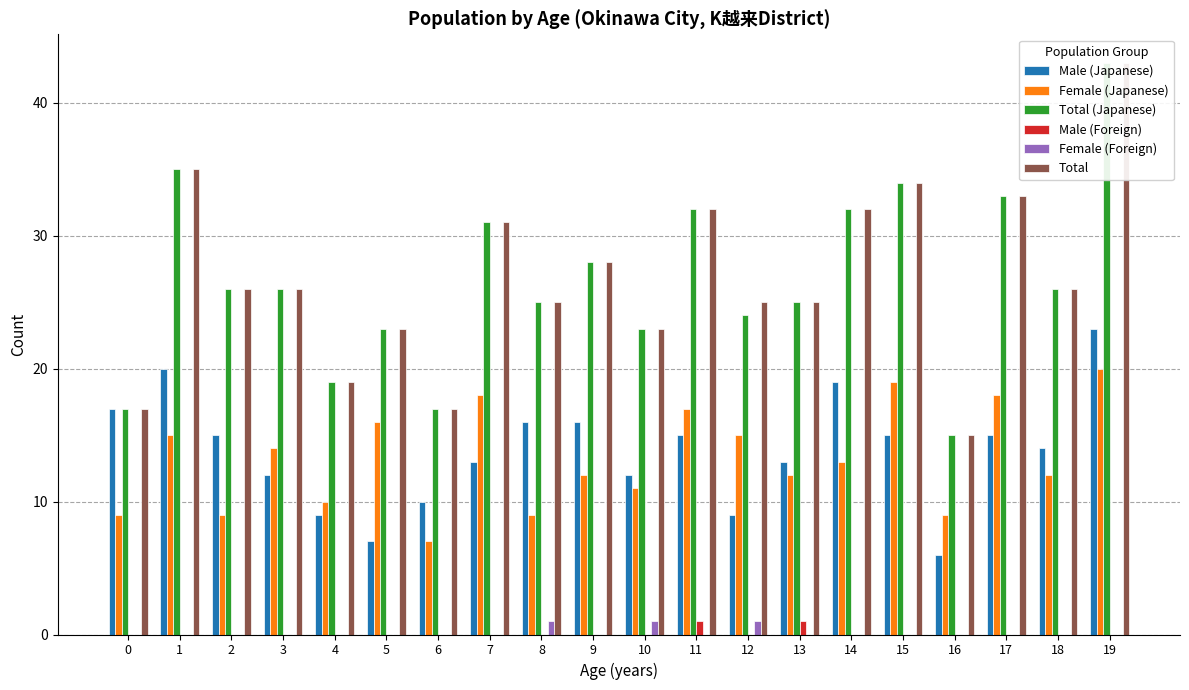

What is the maximum value for Total (Japanese)?

43